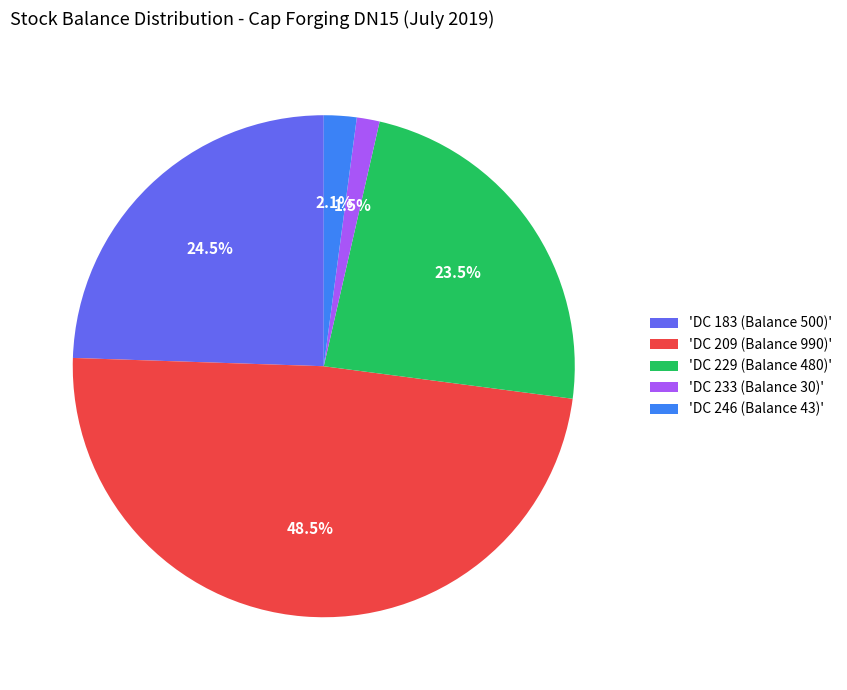

How many segments does this pie chart have?

5